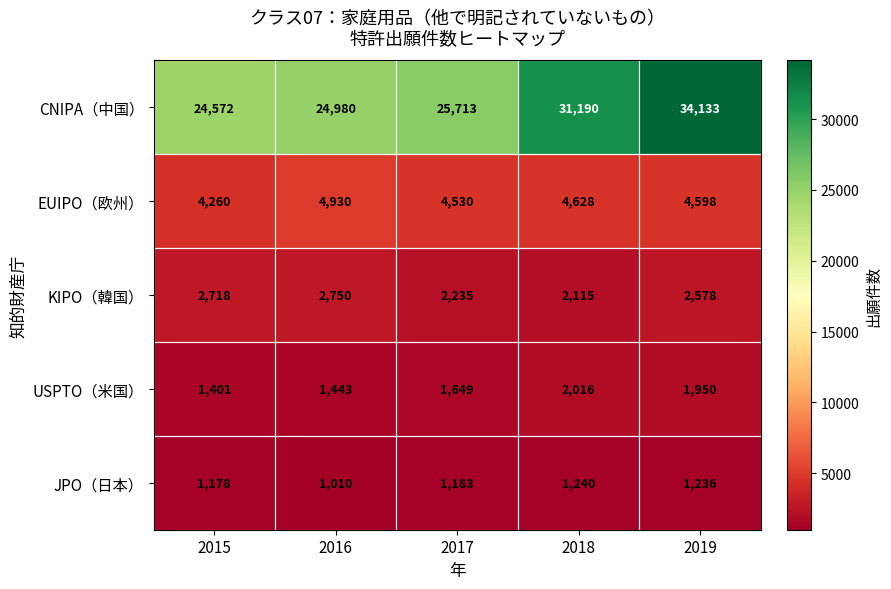

List the series in order of their peak value, lowest first.

JPO（日本）, USPTO（米国）, KIPO（韓国）, EUIPO（欧州）, CNIPA（中国）